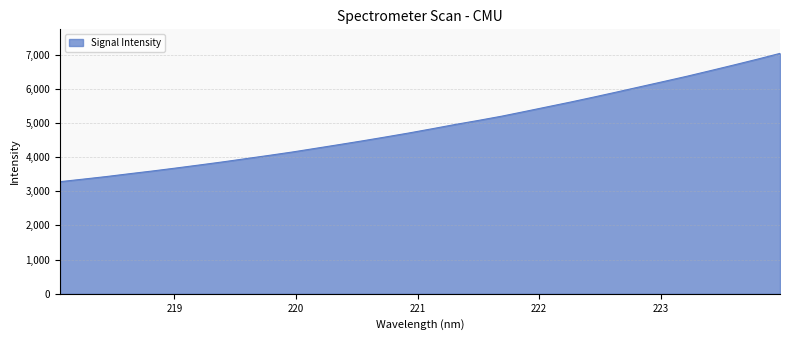

What is the minimum value shown in the chart?

3280.5